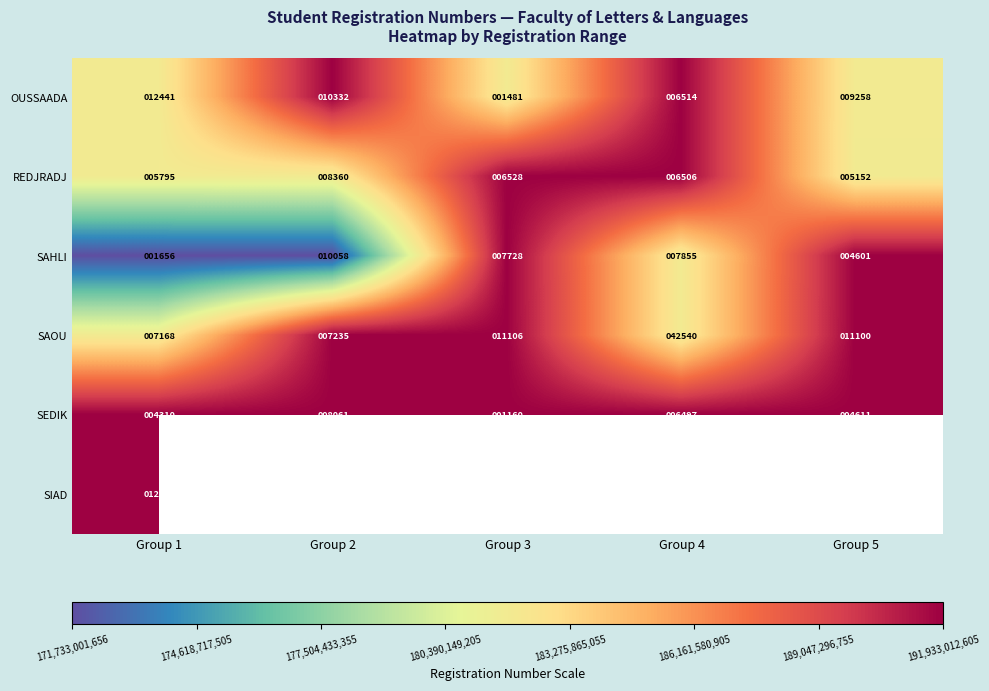

Rank the categories by SAOU value from lowest to highest.

Group 1, Group 2, Group 5, Group 3, Group 4